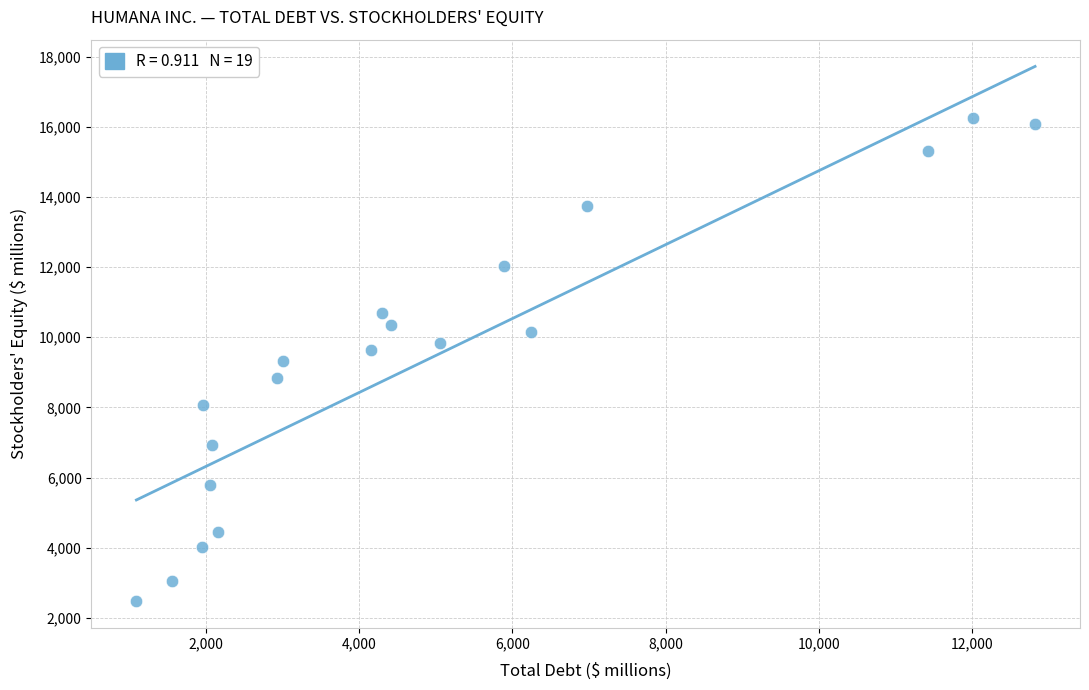

What is the range of X values (max minus min)?

11725